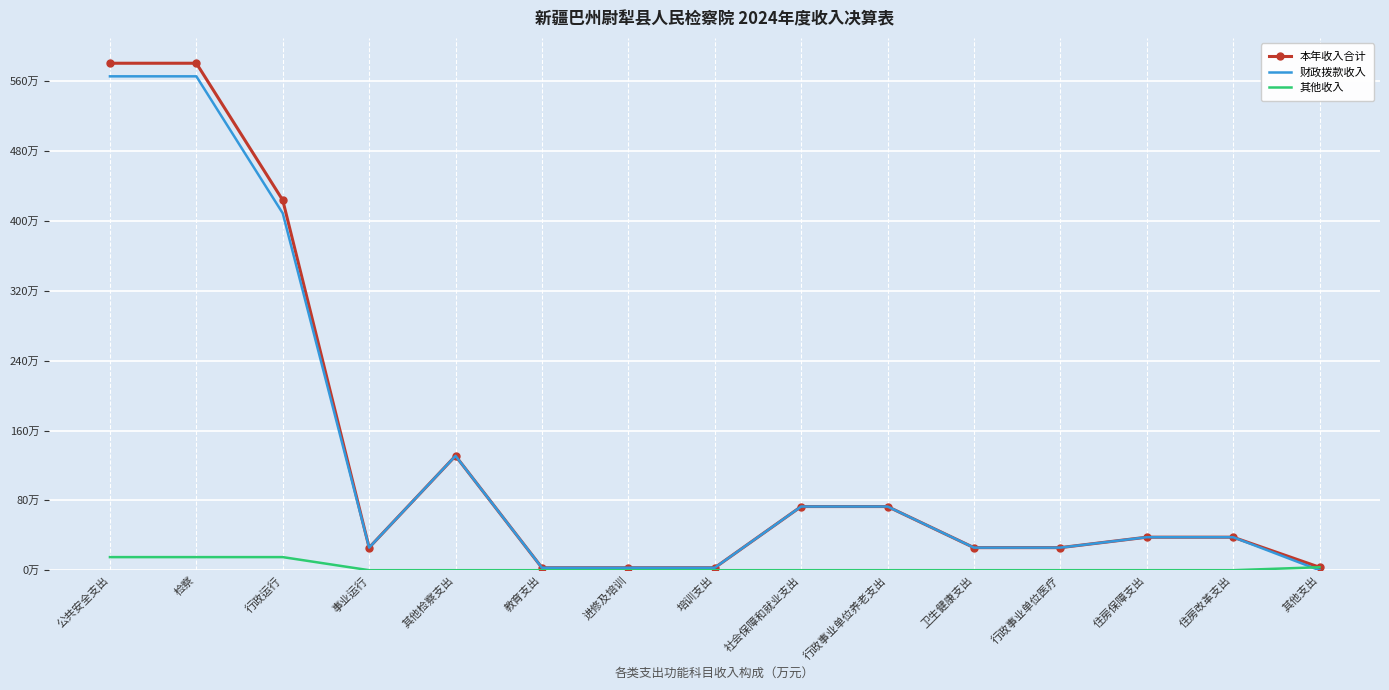

Which series has the largest total across all categories?

本年收入合计